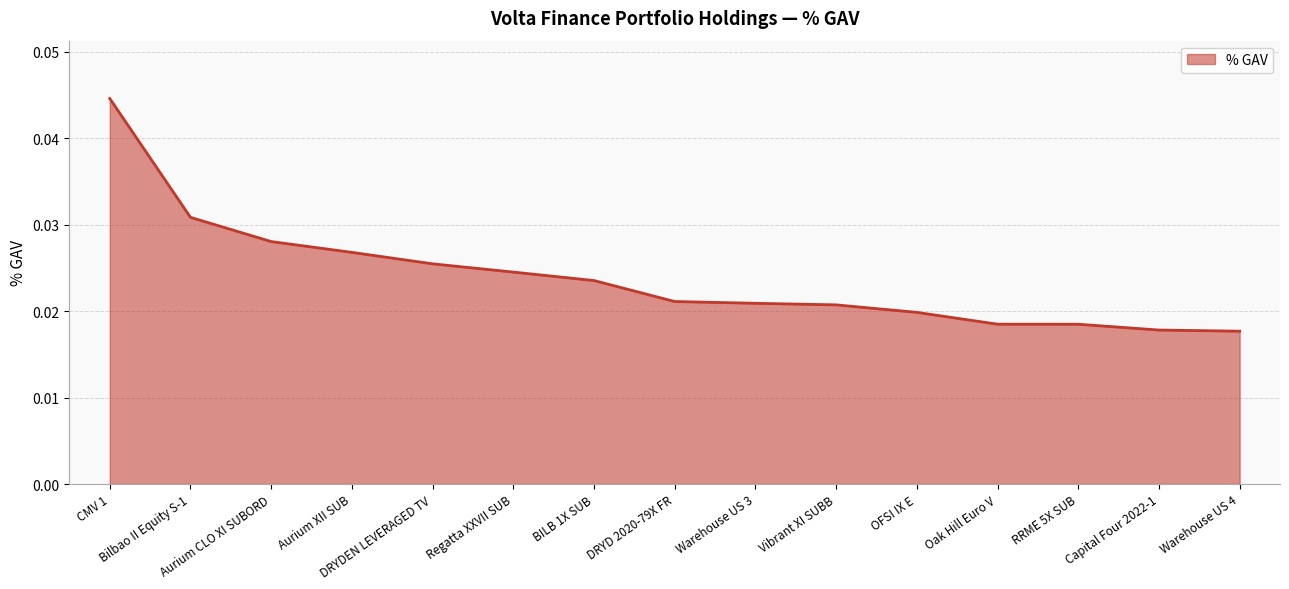

Which has a higher value, DRYDEN LEVERAGED TV or BILB 1X SUB?

DRYDEN LEVERAGED TV